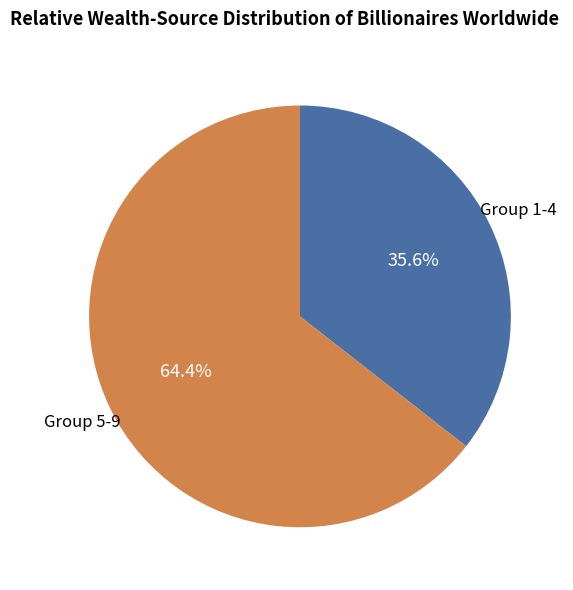

Does any single category account for the majority?

Yes